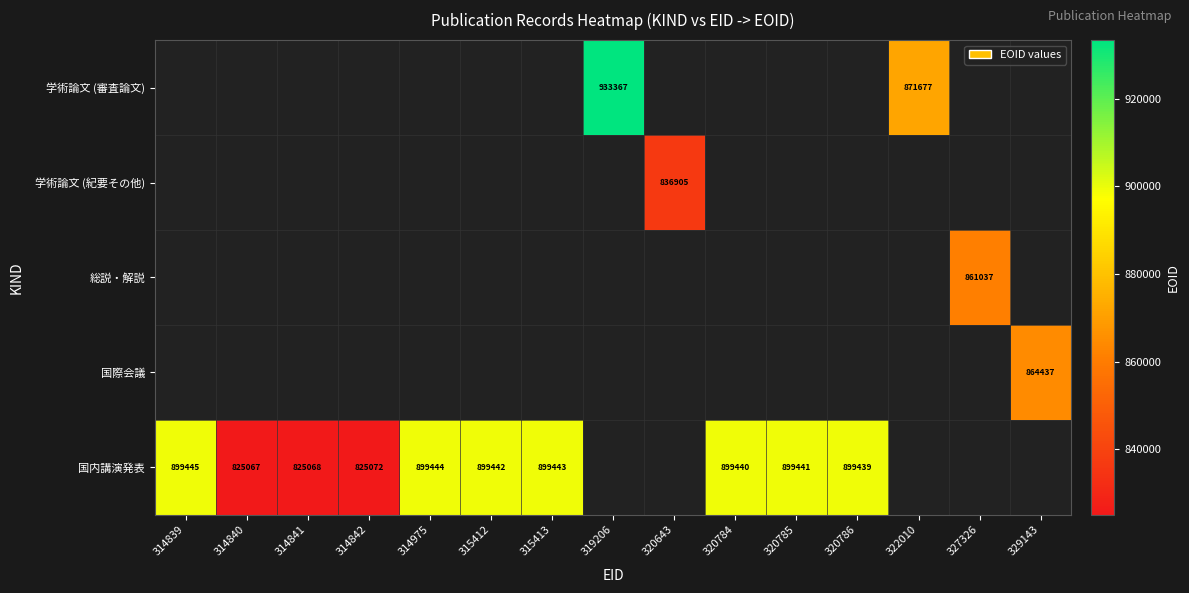

True or false: 国内講演発表 has a value of 609636 at 315413.

False